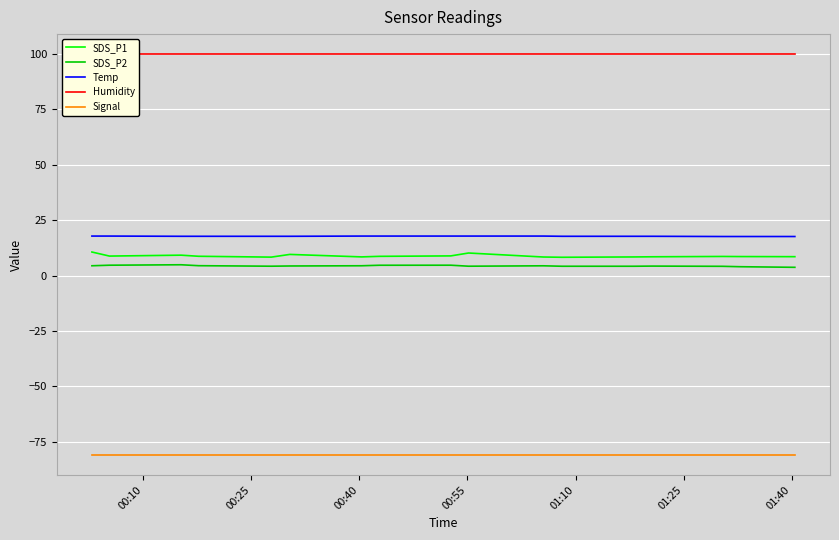

True or false: Signal and SDS_P1 cross at least once.

False